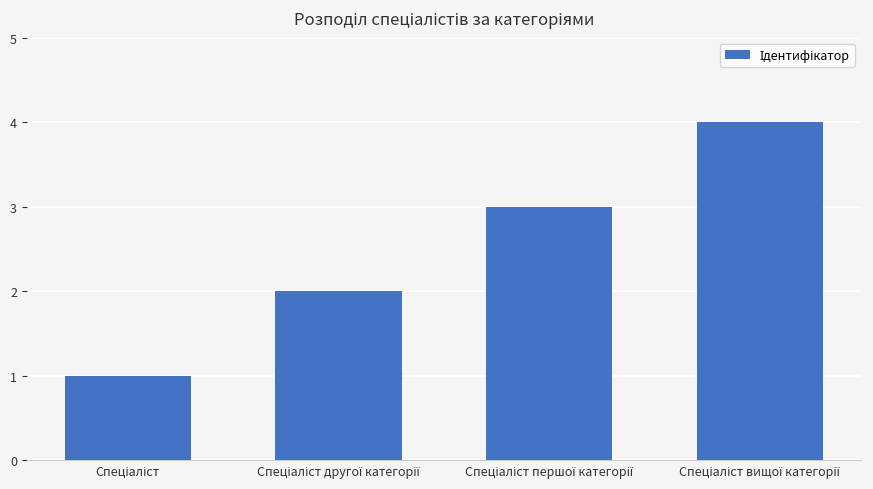

What is the maximum value shown in the chart?

4